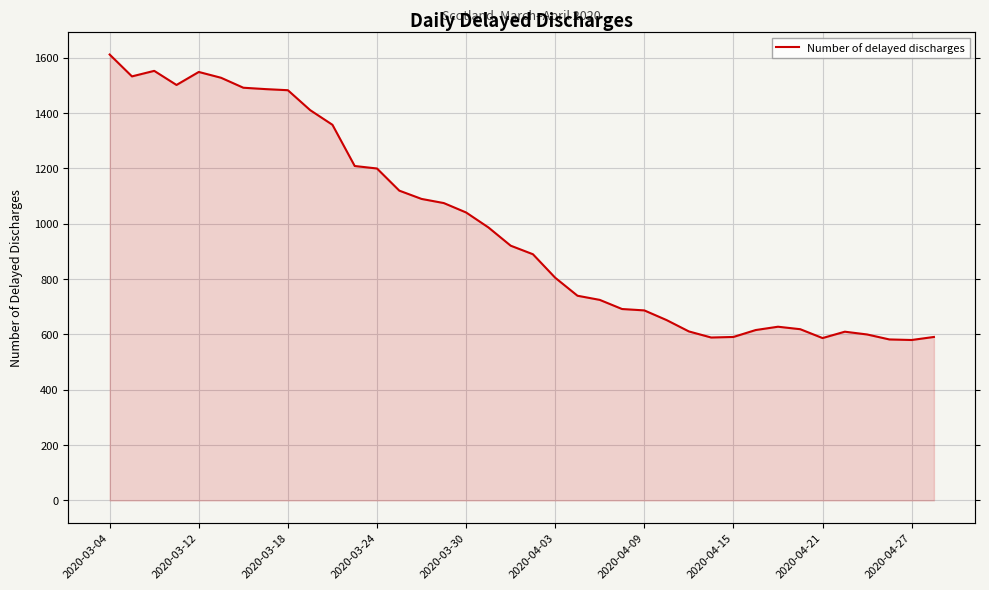

What is the value of the 38th point from the left?

591